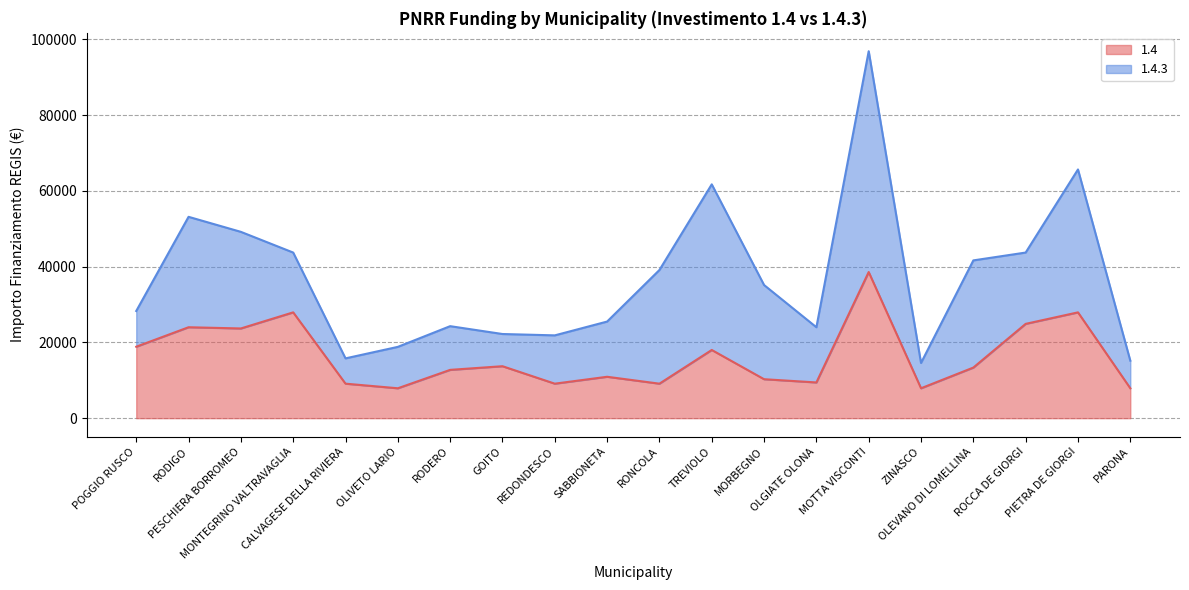

Where is 1.4 line nearest to the value 23228?

PESCHIERA BORROMEO